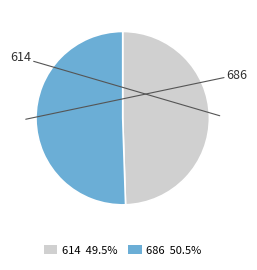

What percentage do 686 and 614 together represent?

100.0%